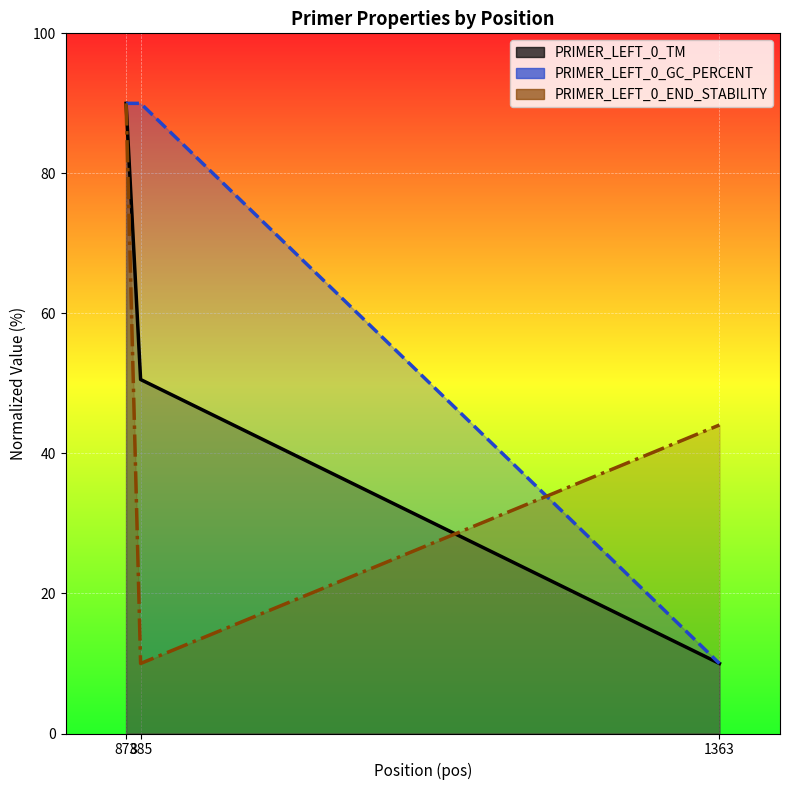

List the labels in order of value, largest first.

873, 885, 1363